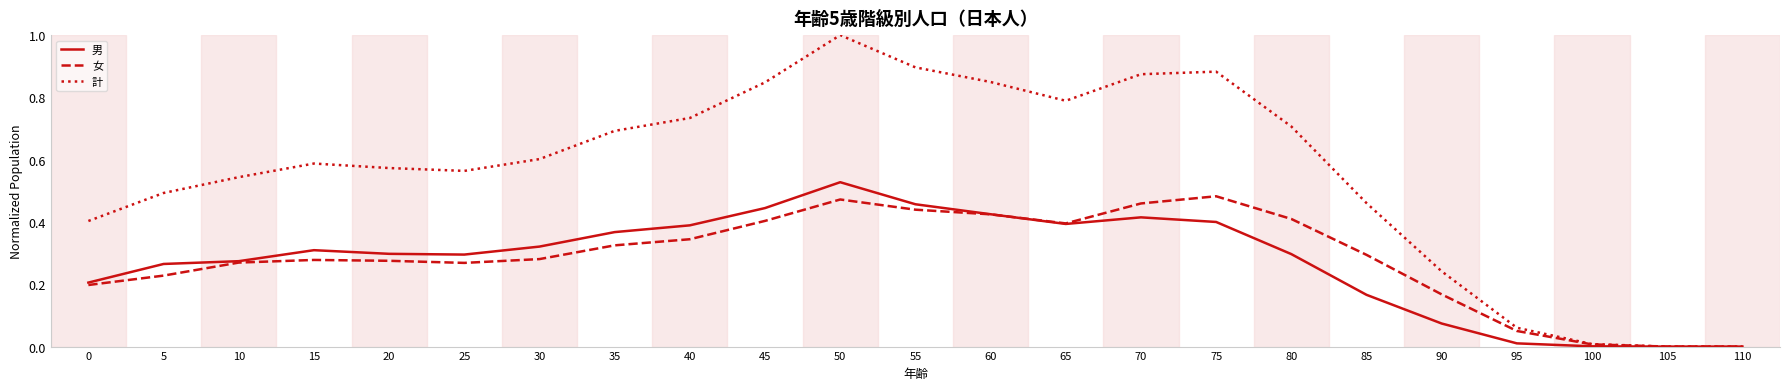

Which series has the widest spread of values?

計